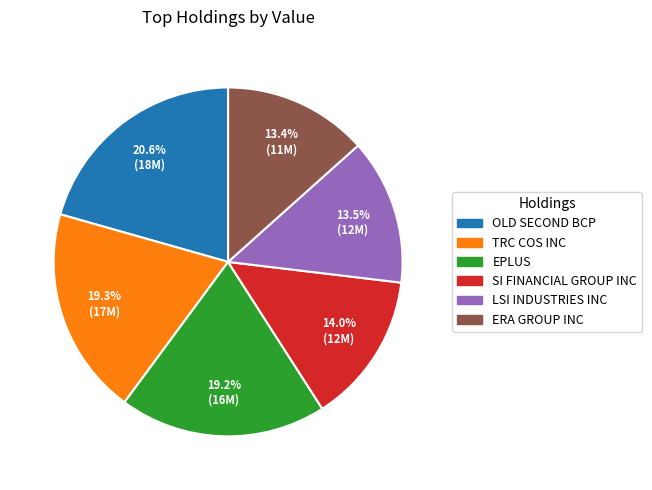

Is SI FINANCIAL GROUP INC the majority of the pie?

No